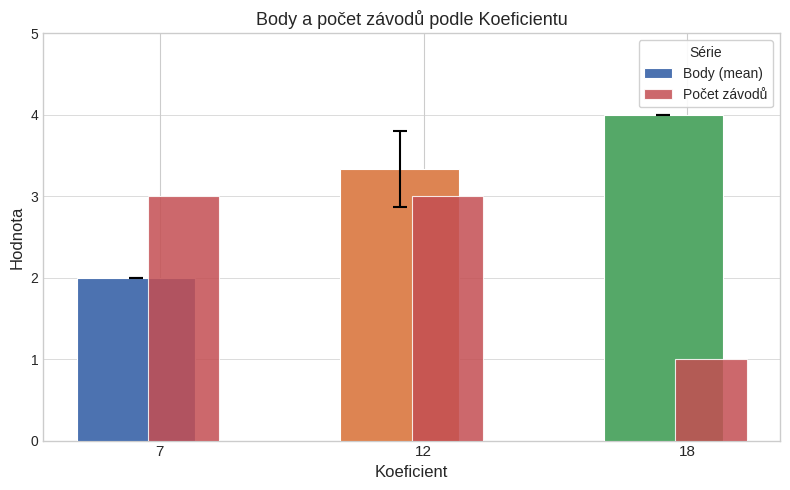

Reading left to right, extract all data points from this chart.

Body (mean): 7=2.0	12=3.3	18=4.0
Počet závodů: 7=3.0	12=3.0	18=1.0